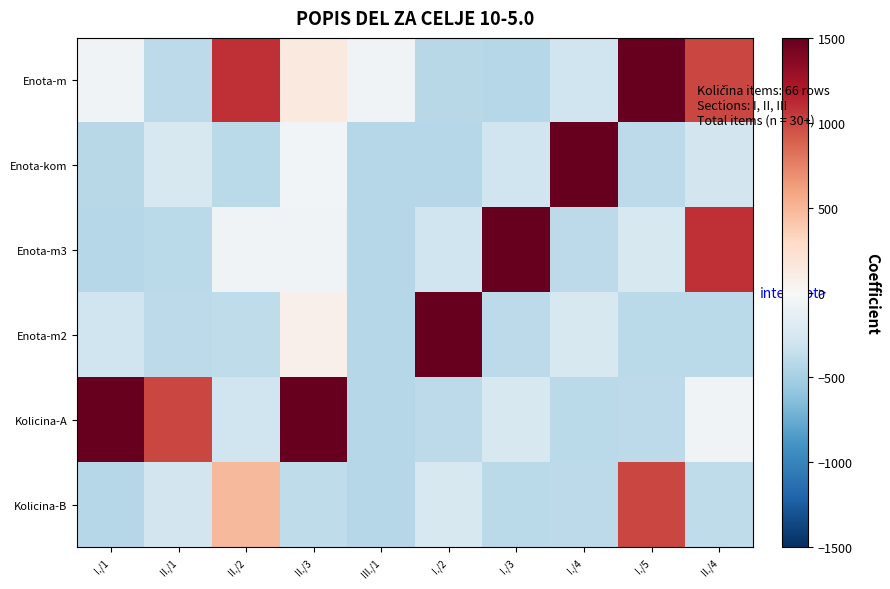

Which series has the largest range (max minus min)?

Enota-m3